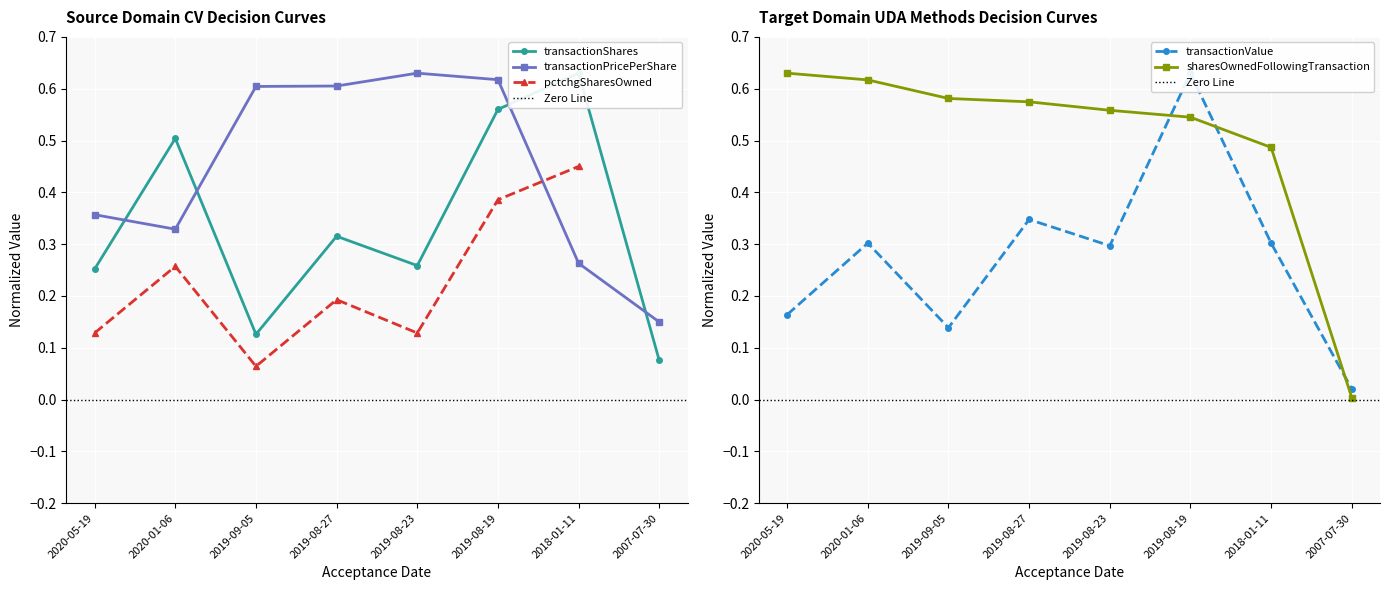

In transactionShares, how many points are lower than both neighbors (excluding endpoints)?

2